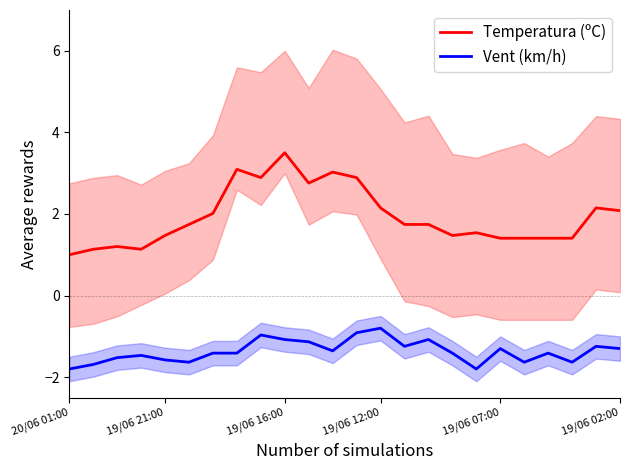

The value of Temperatura (ºC) at 12 is 2.9. True or false?

True